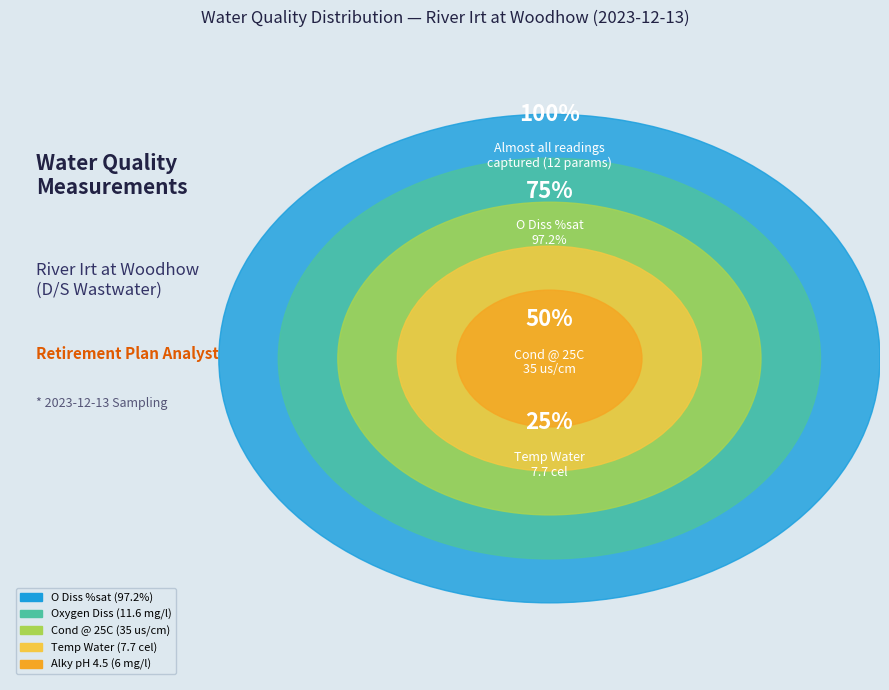

True or false: NH3 un-ion accounts for 0% of the total.

True